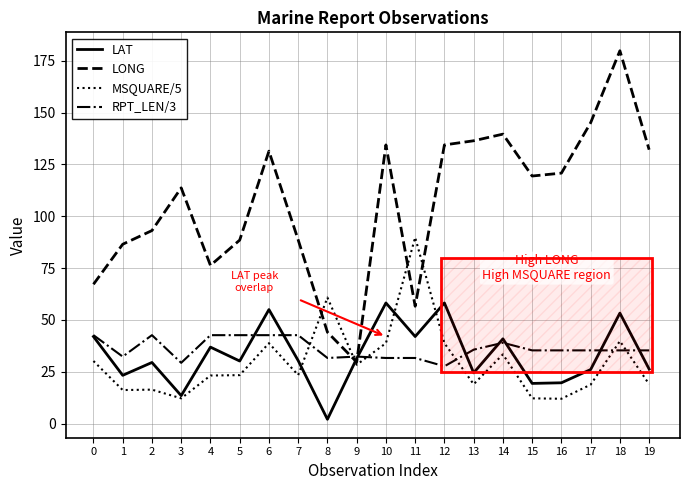

At which category is the sum across all series the highest?

18